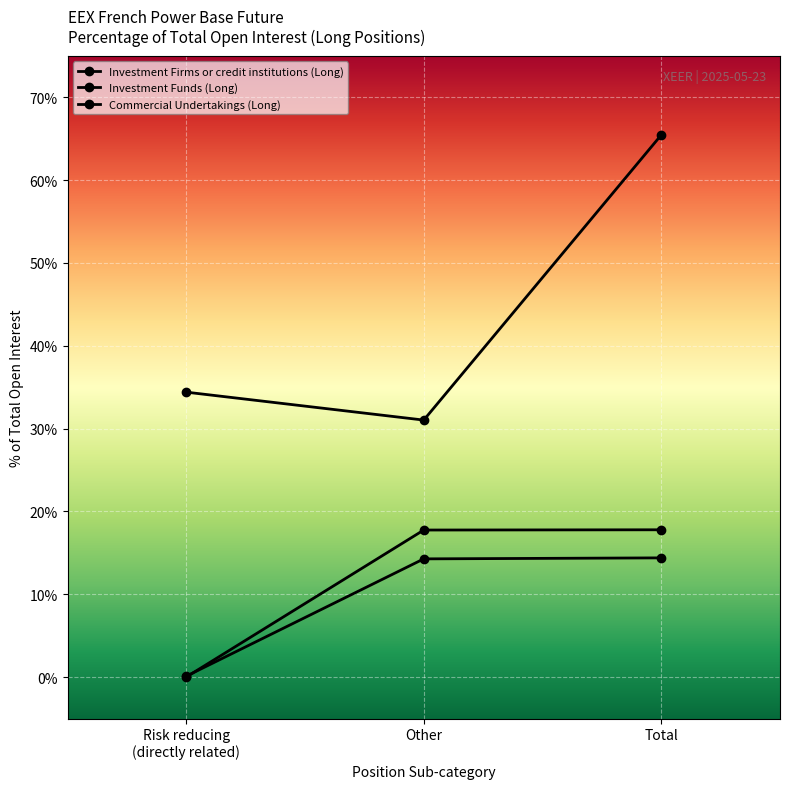

The Commercial Undertakings (Long) series shows 11.9 at Other. True or false?

False